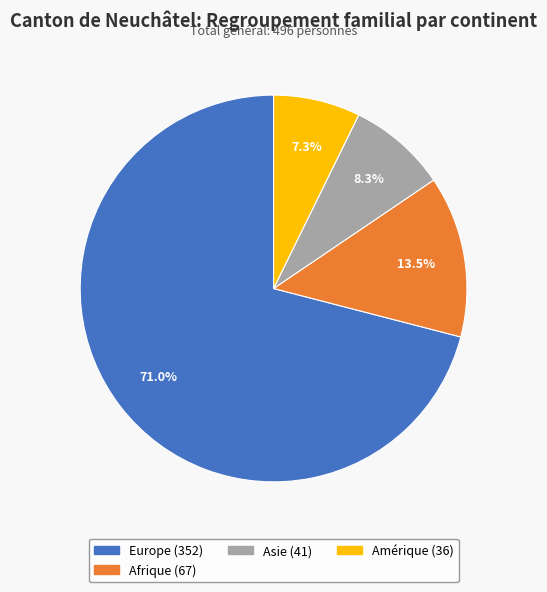

Count the number of slices in the pie.

4